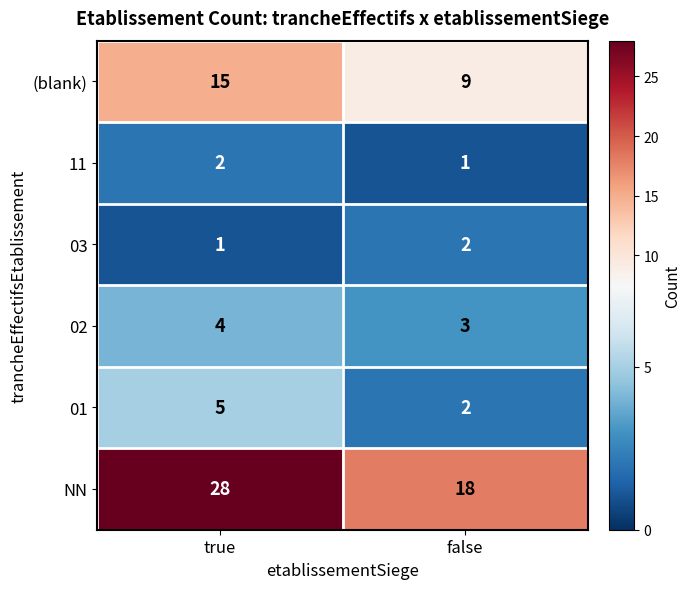

What value does the NN series have at true?

28